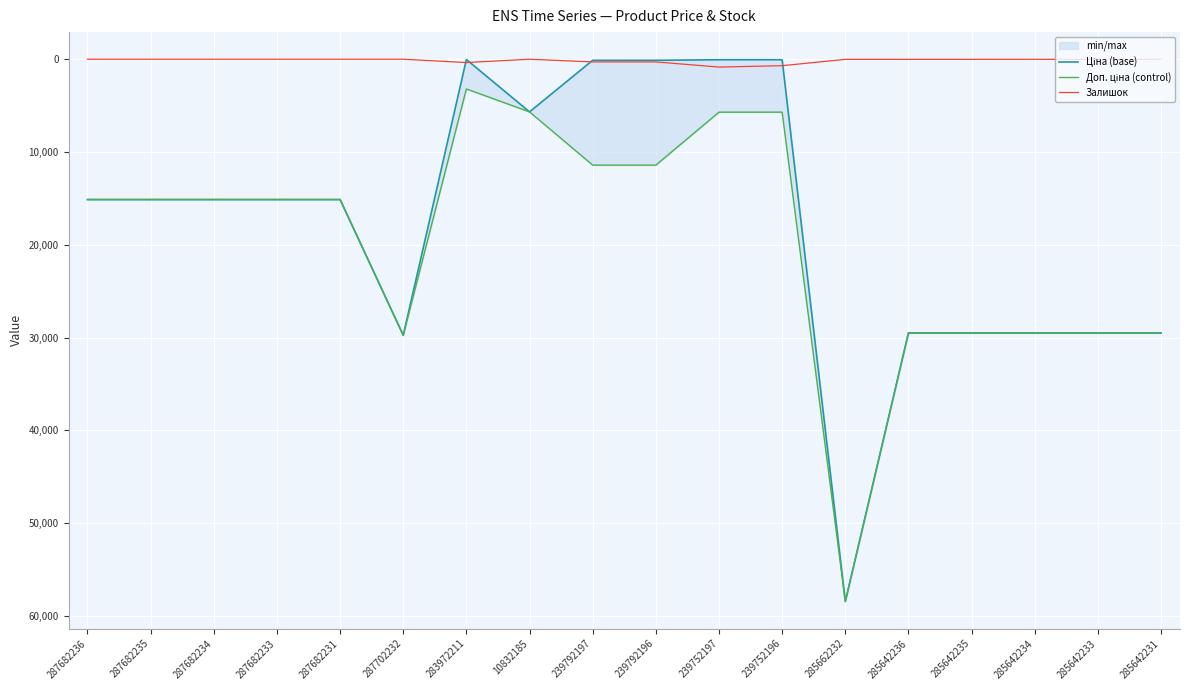

What is the maximum value shown in the chart?

58426.5